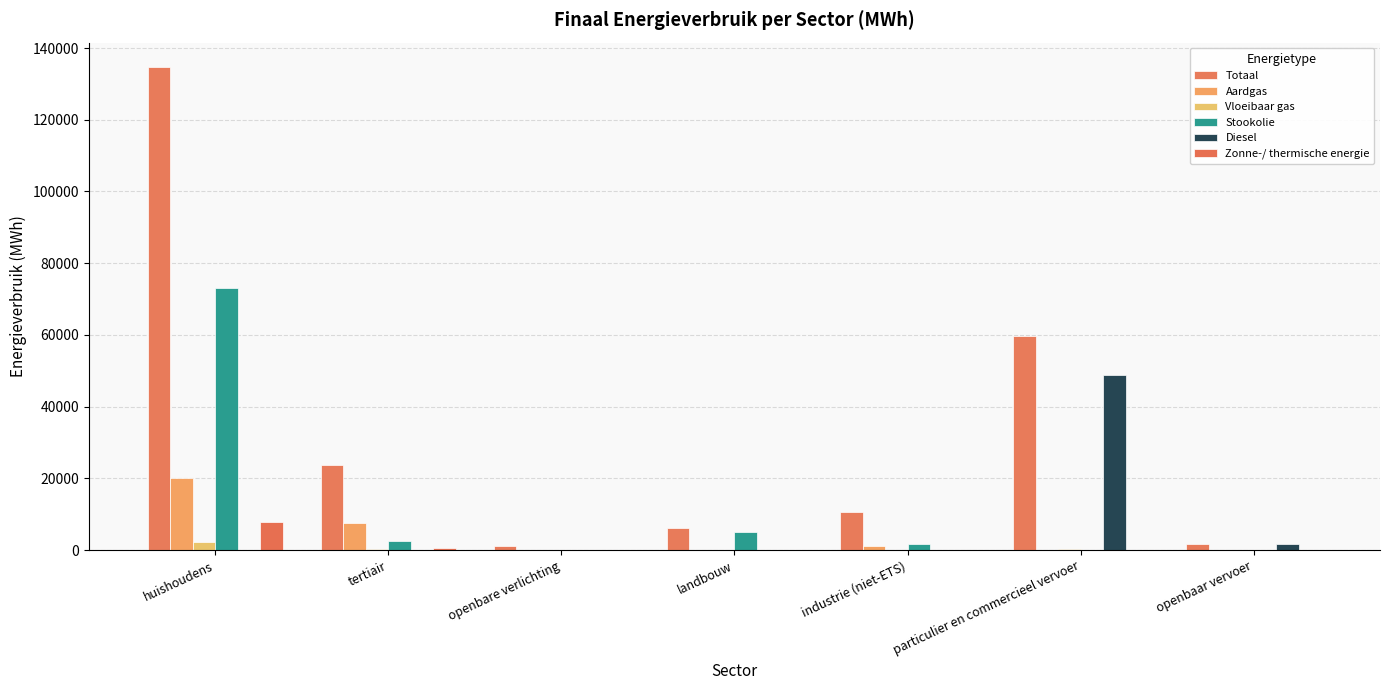

Rank the series at tertiair from highest to lowest value.

Totaal, Aardgas, Stookolie, Zonne-/ thermische energie, Vloeibaar gas, Diesel